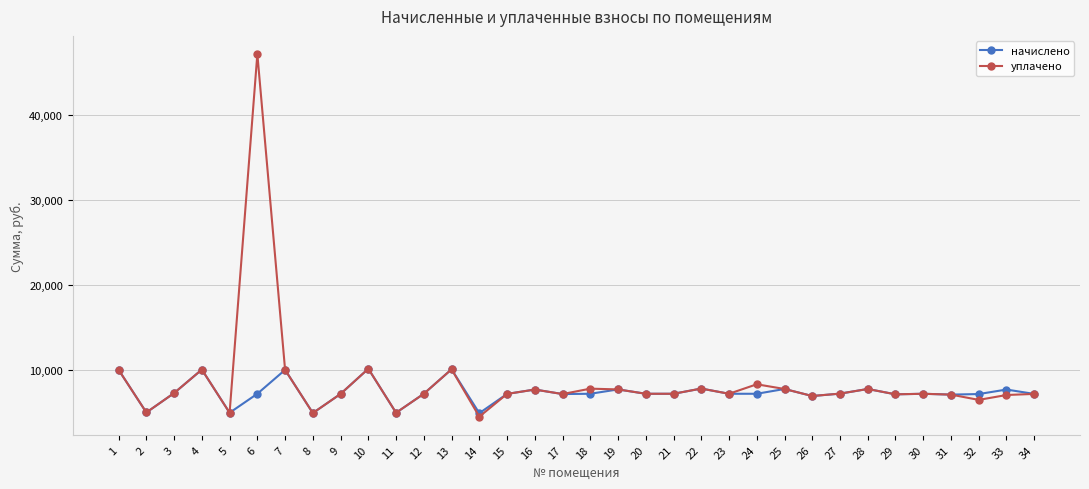

What is the value of the начислено point at the 6th from the left?

7220.2